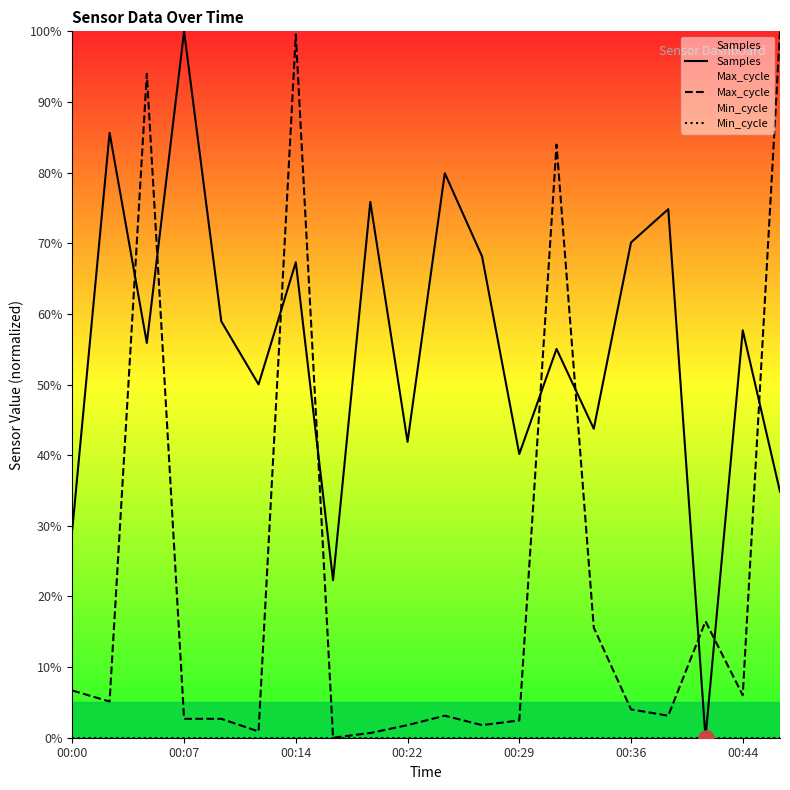

Is the value of Min_cycle at 7 greater than the value of Max_cycle at 13?

No